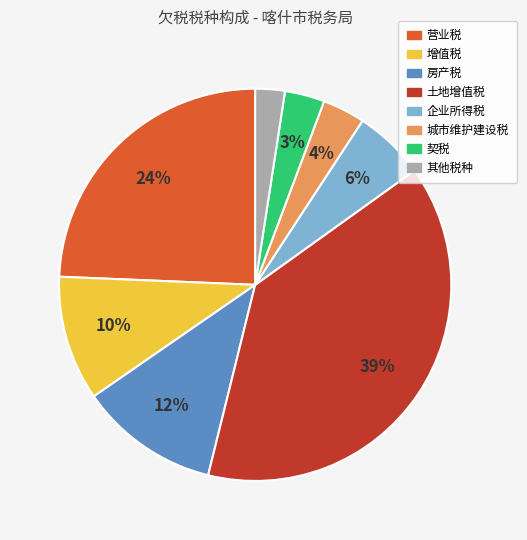

Does any single category account for the majority?

No